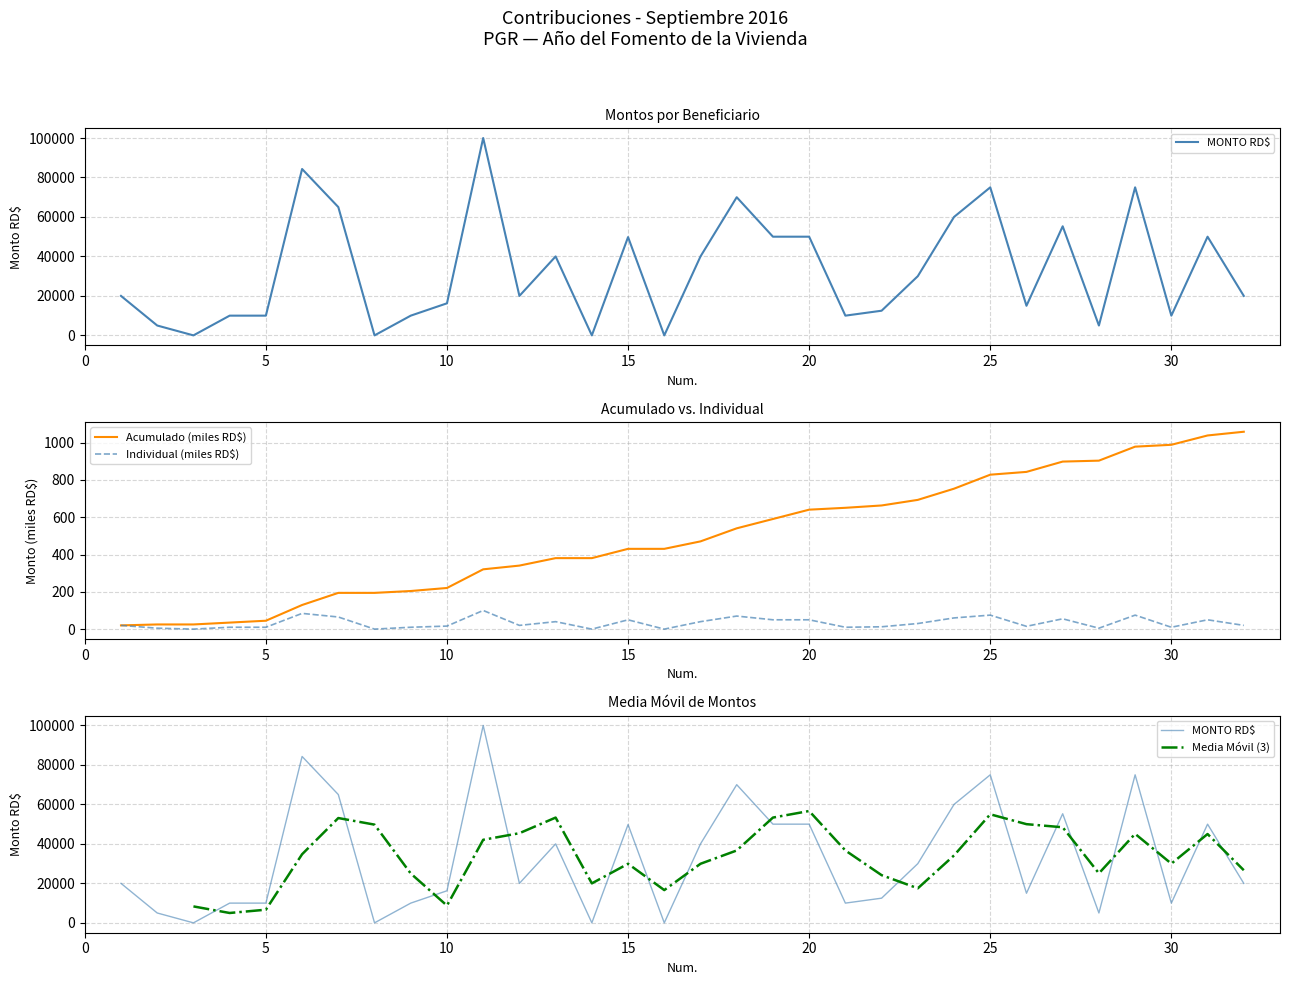

What is the highest value of the Acumulado (miles RD$) series?

1058.1